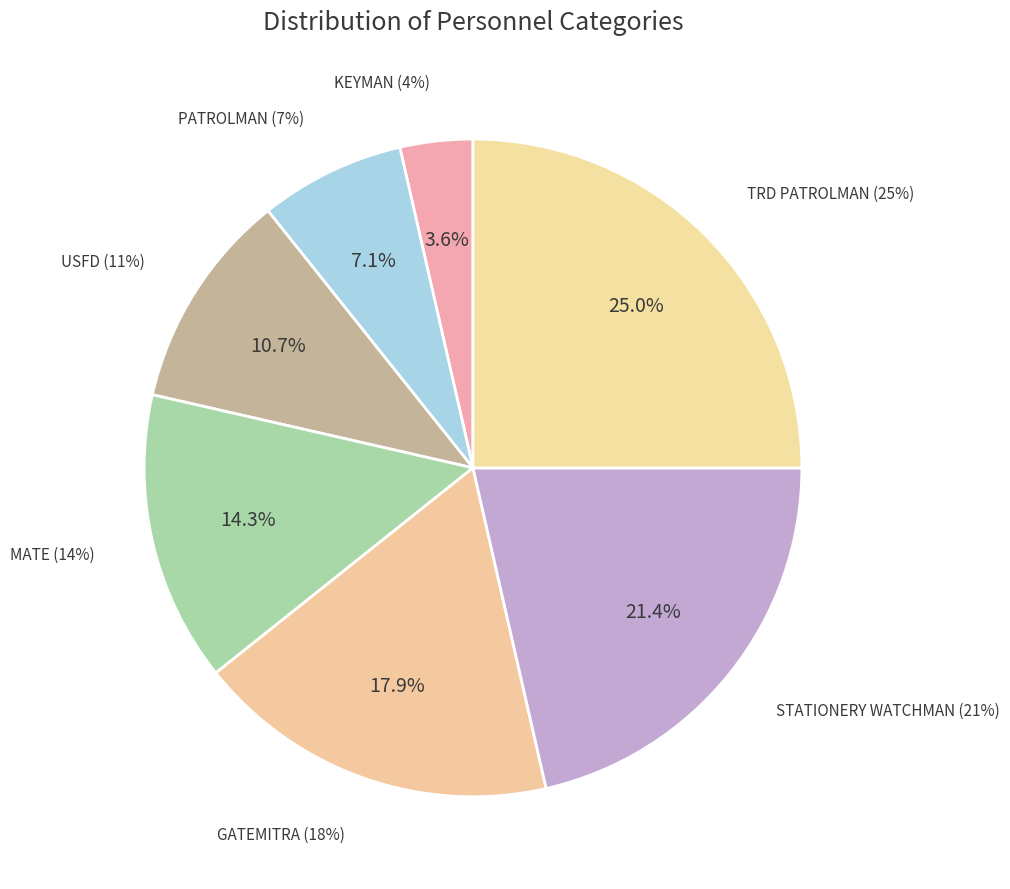

How many slices are in this pie chart?

7